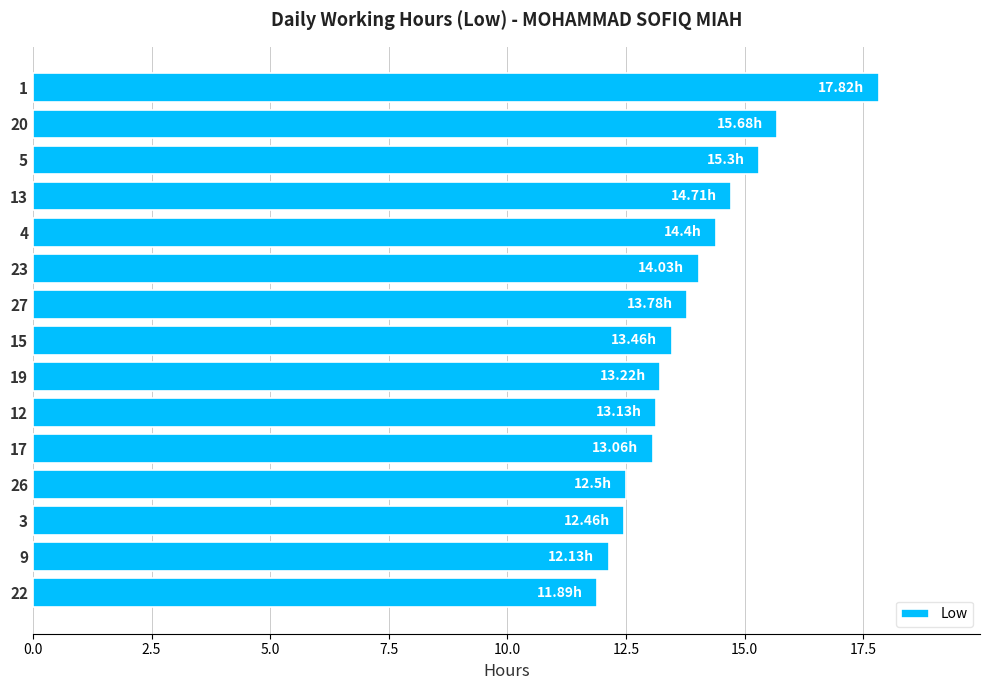

What is the sum of all values?

207.6